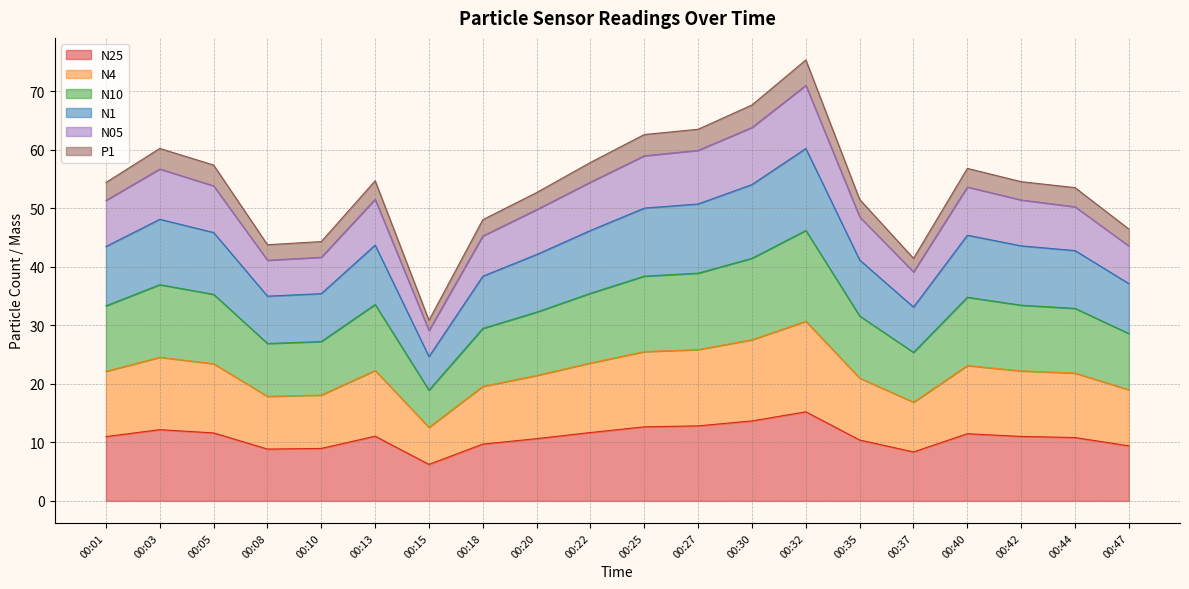

What is the total value across all series at 00:20?

52.7